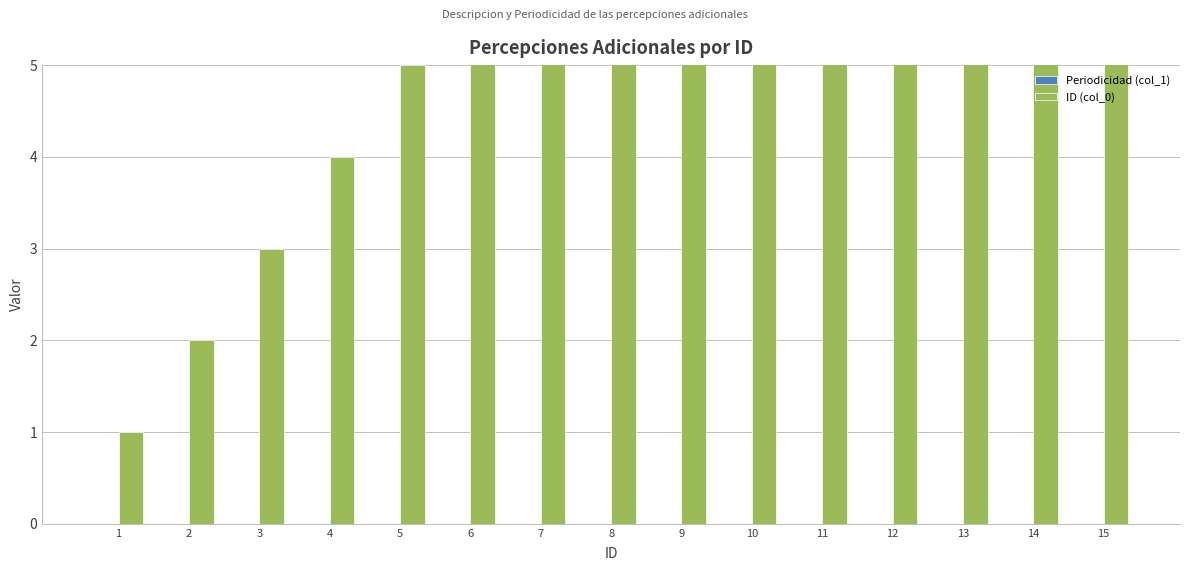

Reading left to right, extract all data points from this chart.

Periodicidad (col_1): 1=0	2=0	3=0	4=0	5=0	6=0	7=0	8=0	9=0	10=0	11=0	12=0	13=0	14=0	15=0
ID (col_0): 1=1	2=2	3=3	4=4	5=5	6=6	7=7	8=8	9=9	10=10	11=11	12=12	13=13	14=14	15=15